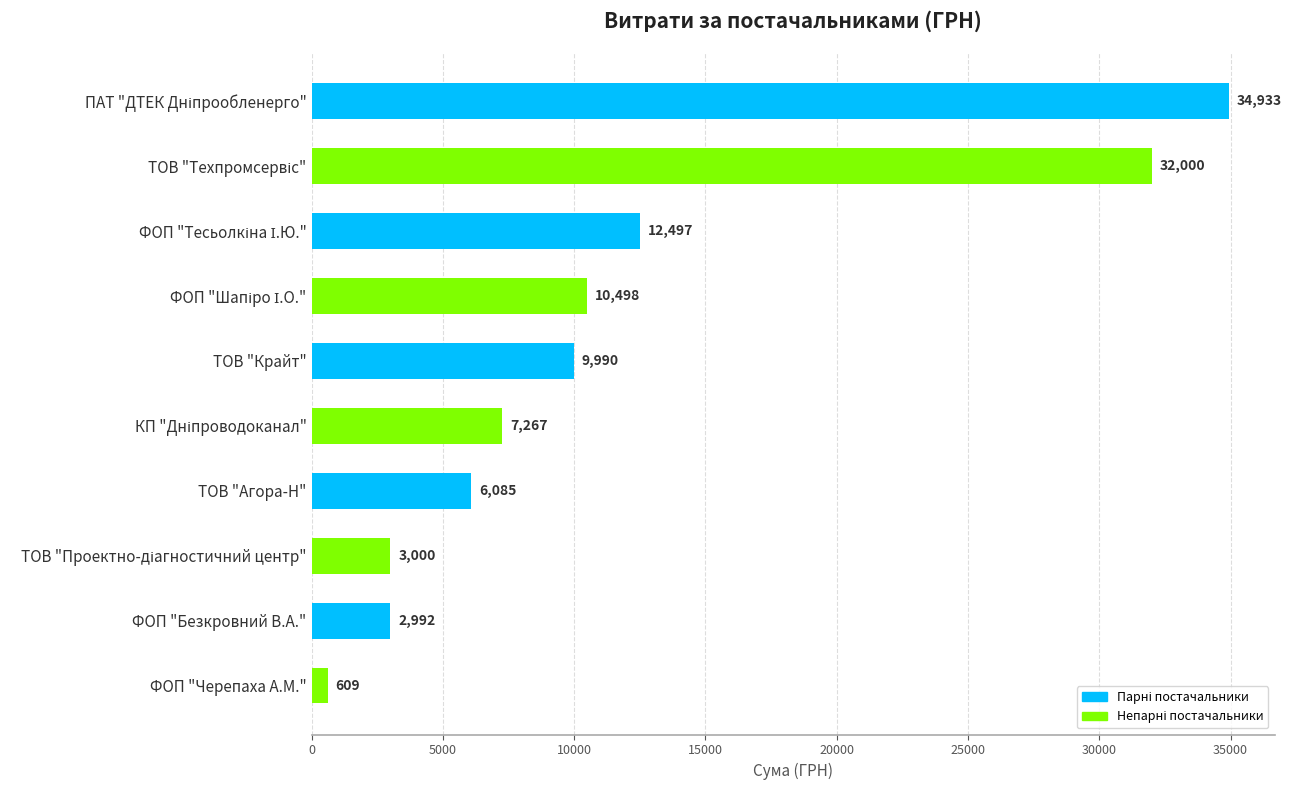

Which label corresponds to the smallest value in the chart?

ФОП "Черепаха А.М."